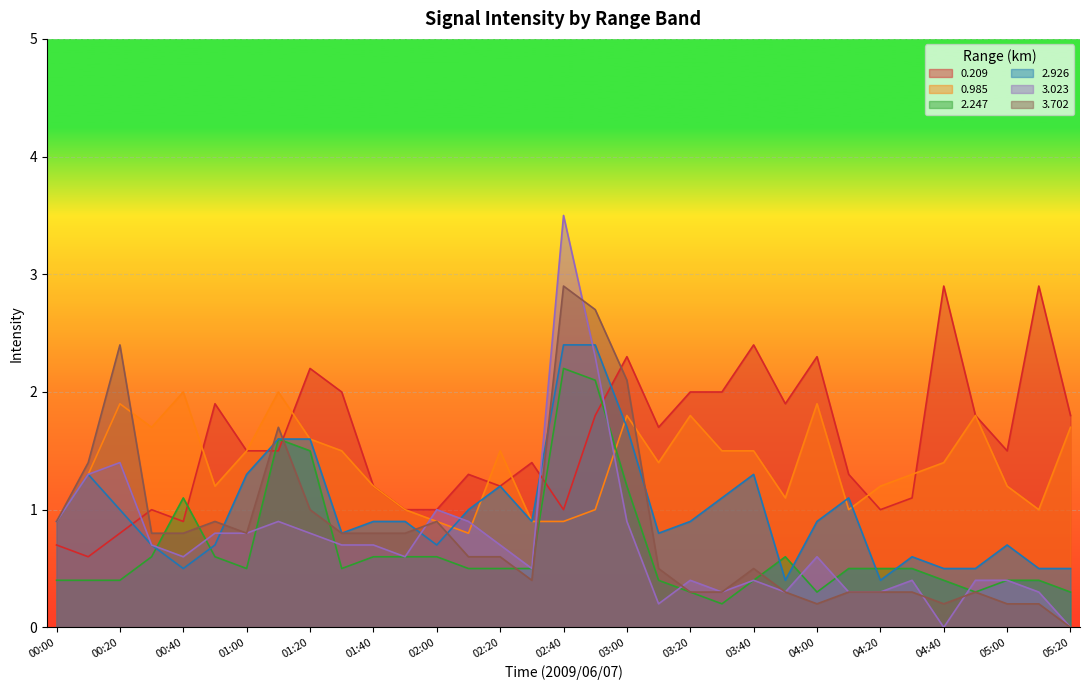

What is the total value across all series at 01:00?

6.4